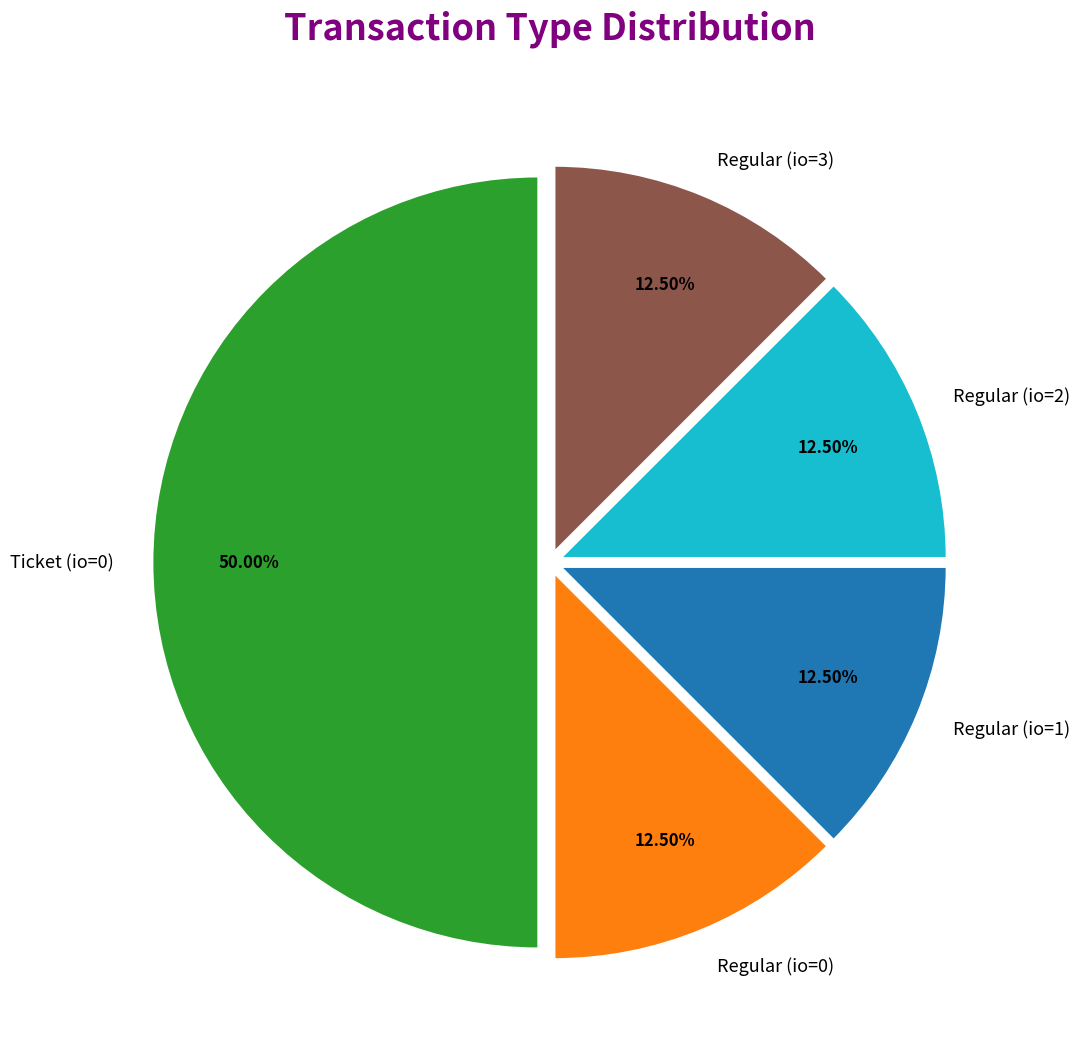

Is Regular (io=3) the majority of the pie?

No